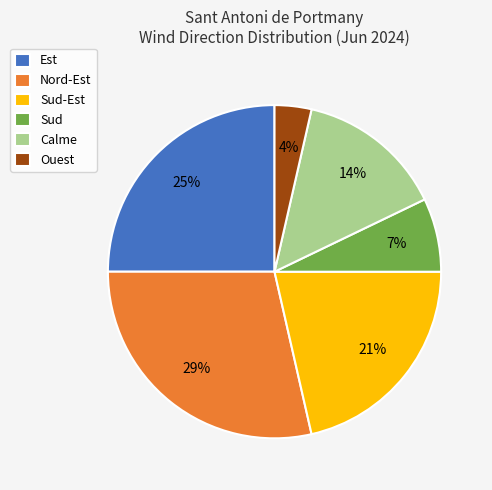

True or false: Est accounts for 25% of the total.

True